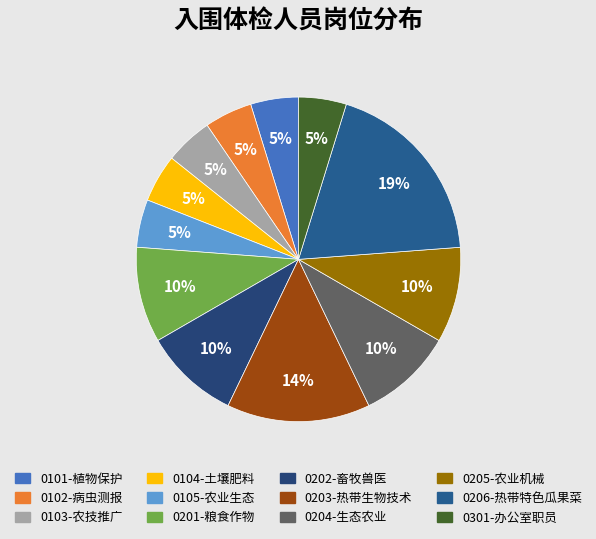

Which category has the smallest portion of the pie?

0101-植物保护